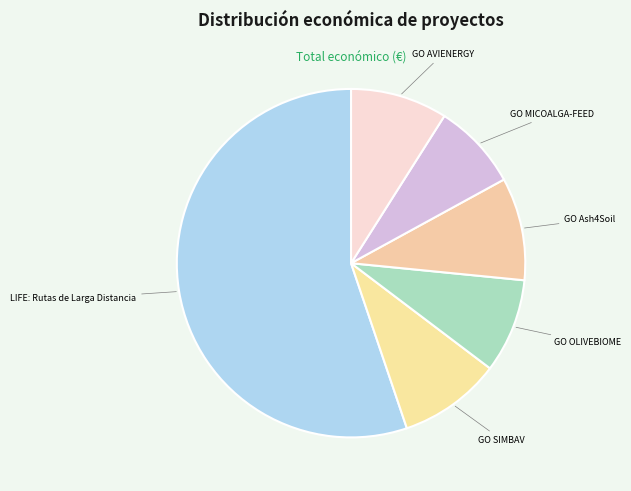

Is there a majority slice in this chart?

Yes